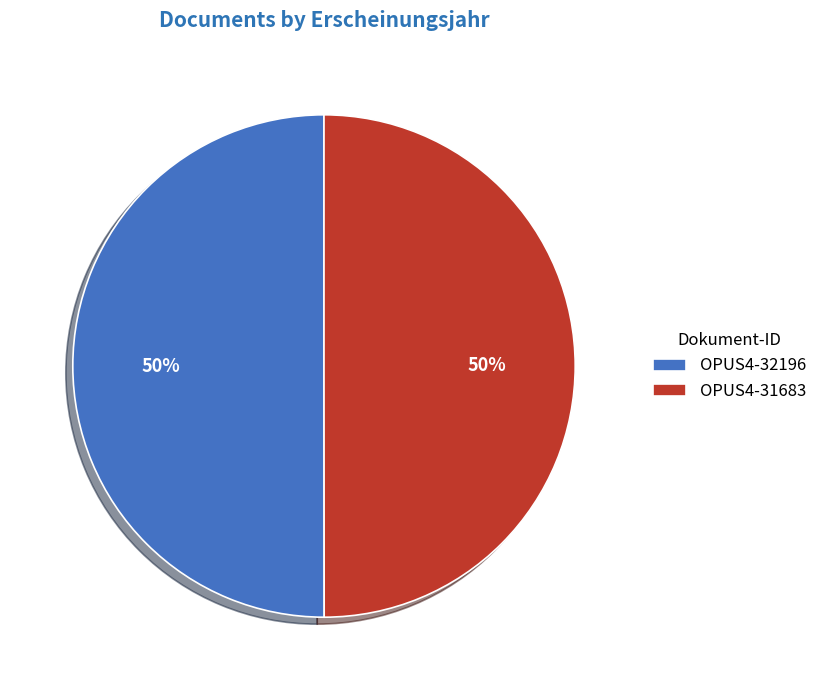

How many segments does this pie chart have?

2